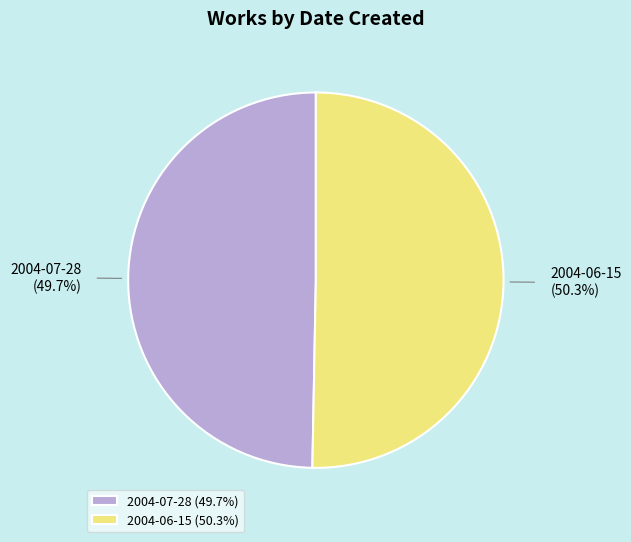

Which slice is the largest?

2004-06-15